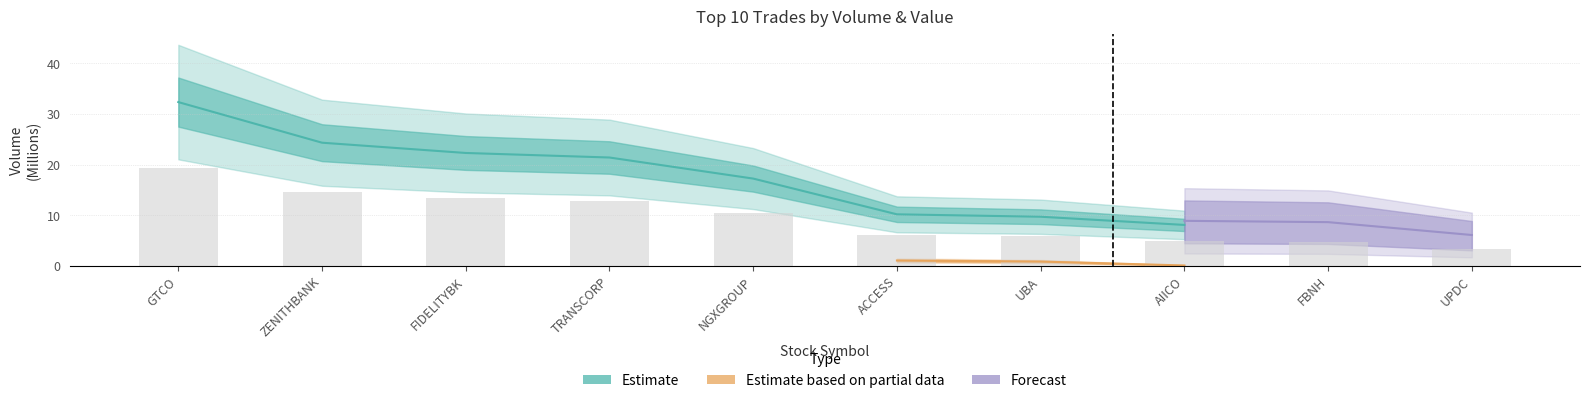

The value at AIICO is 4.8. True or false?

True